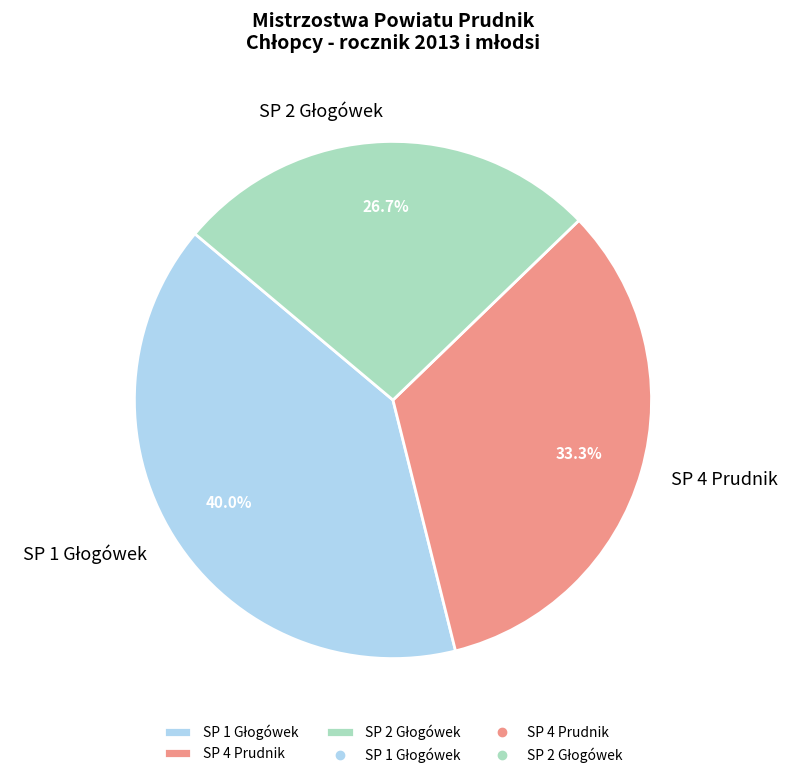

The SP 4 Prudnik slice represents 48% of the pie. True or false?

False